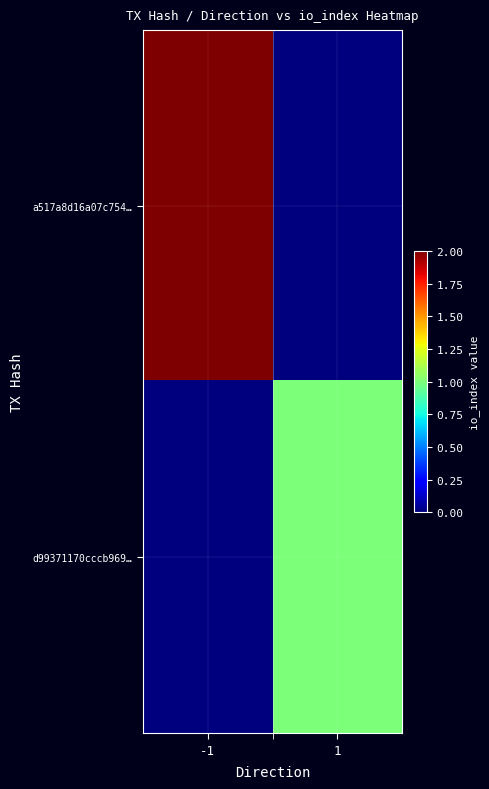

List the series in order of their overall mean, lowest first.

d99371170cccb969…, a517a8d16a07c754…